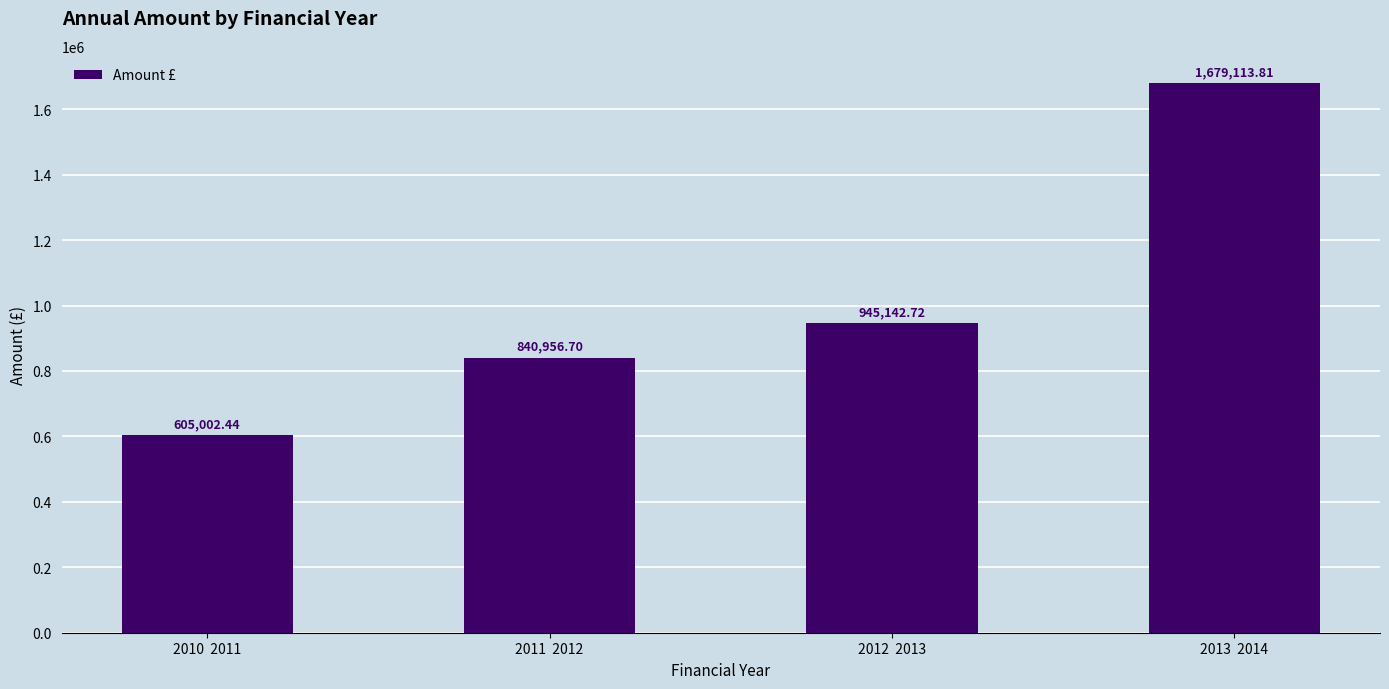

Rank the categories by value from lowest to highest.

2010  2011, 2011  2012, 2012  2013, 2013  2014